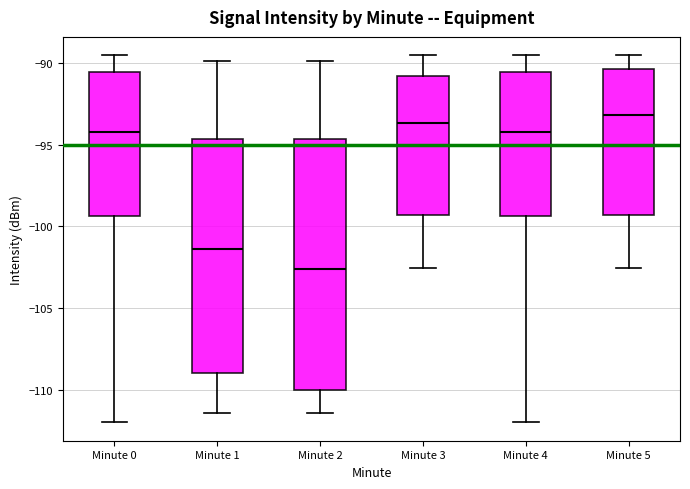

Which box's median line is the lowest?

Minute 2